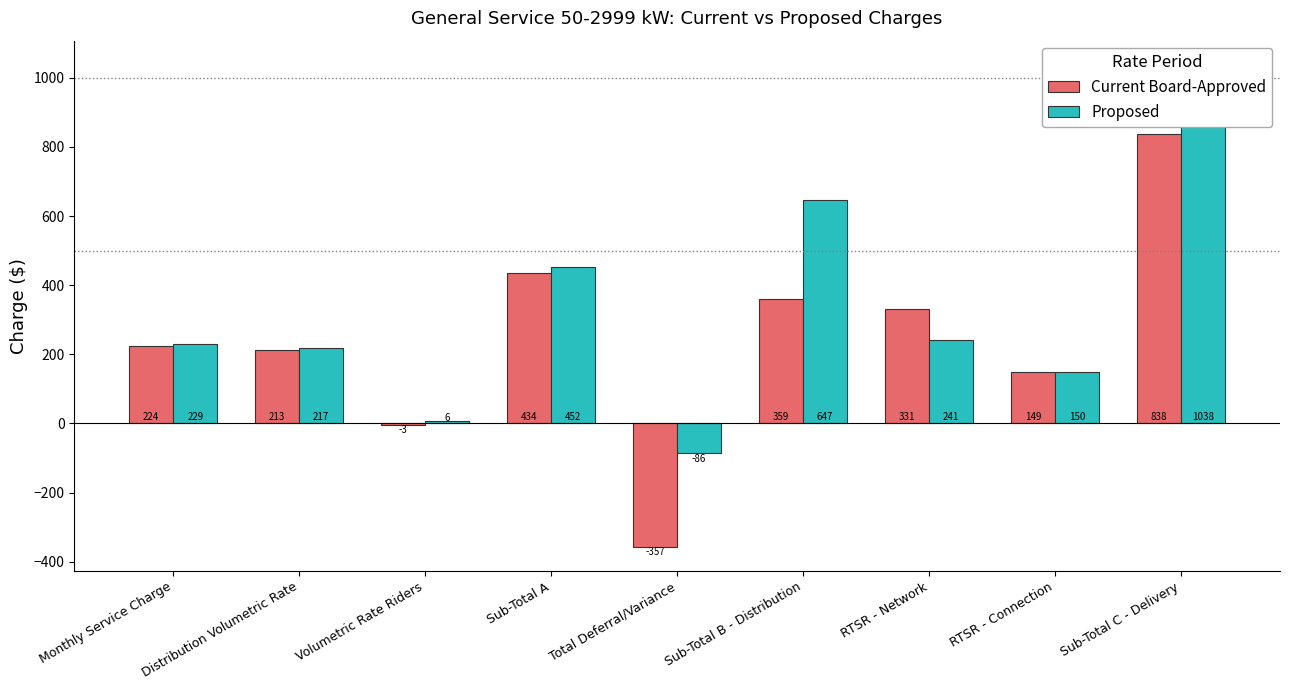

List the series in order of their peak value, highest first.

Proposed, Current Board-Approved